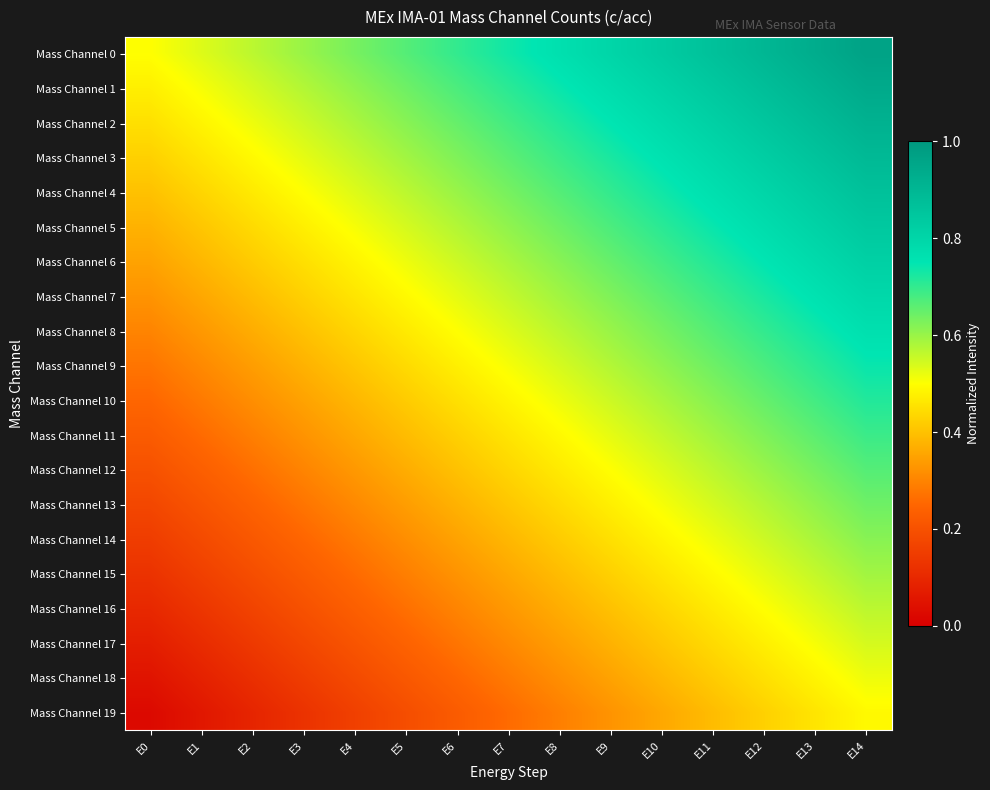

At which category does the chart reach its peak across all series?

E14